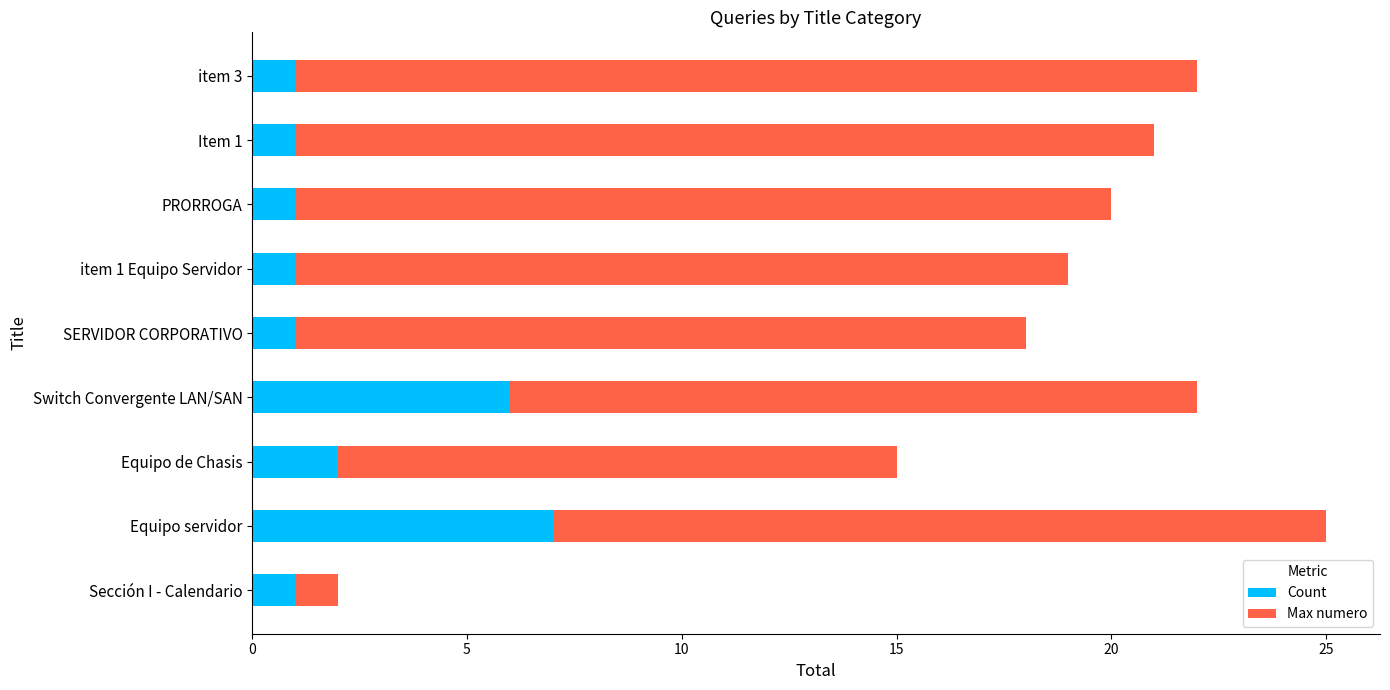

What is the maximum value for Count?

7